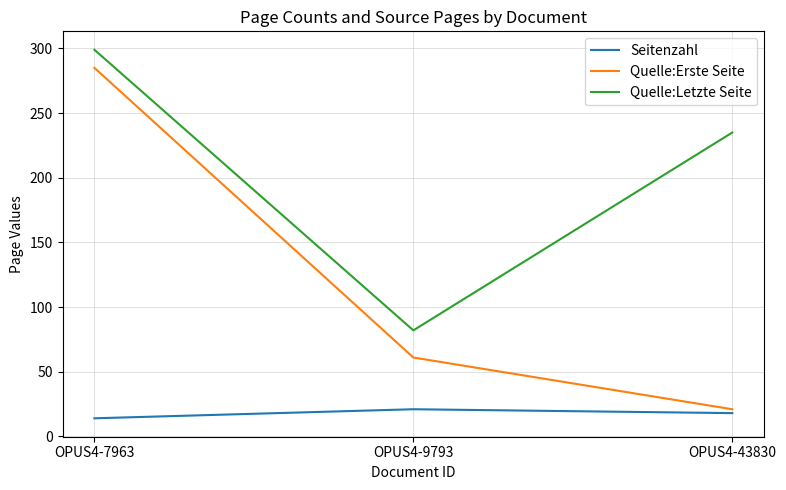

Count the Quelle:Letzte Seite values in the range 82 to 299.

3